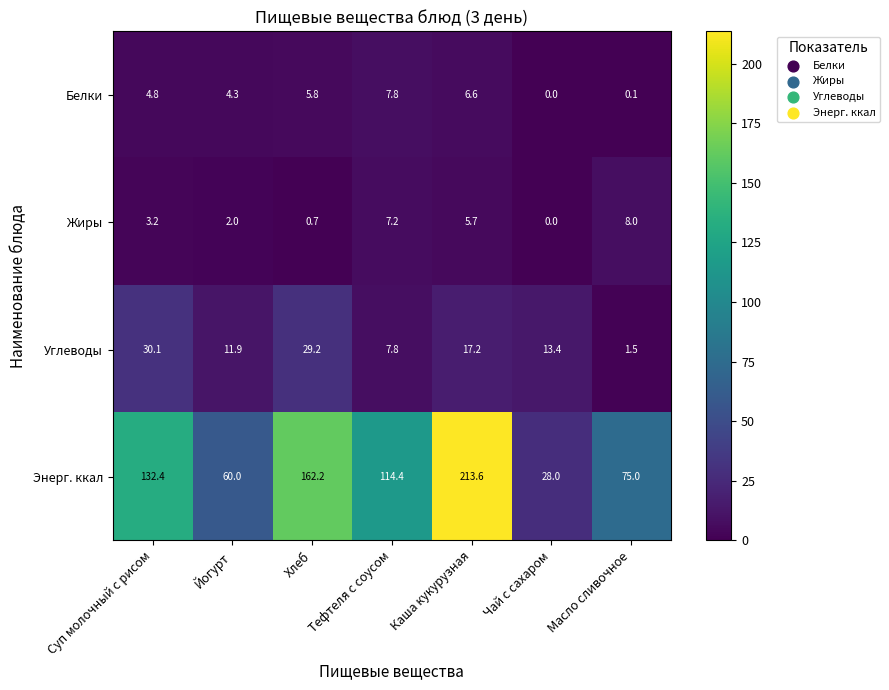

What is the approximate value of Жиры at Суп молочный с рисом?

3.2